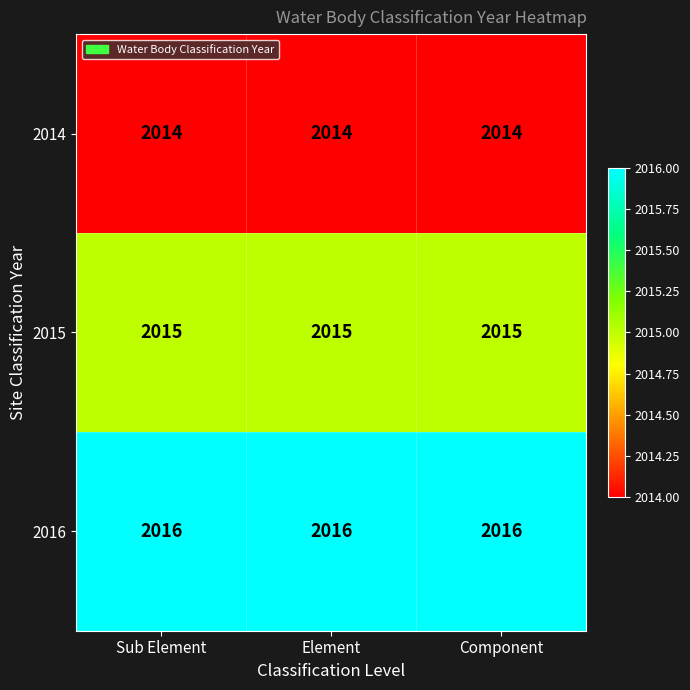

List the series in order of their peak value, lowest first.

2014, 2015, 2016